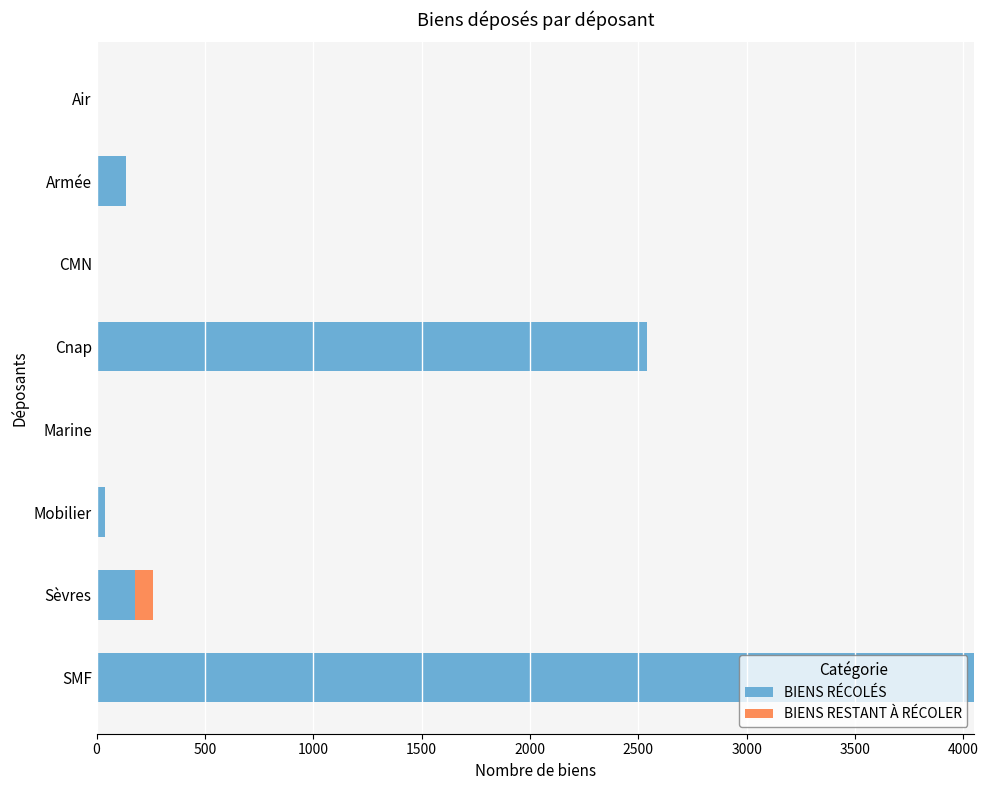

What value does the BIENS RÉCOLÉS series have at Cnap?

2539